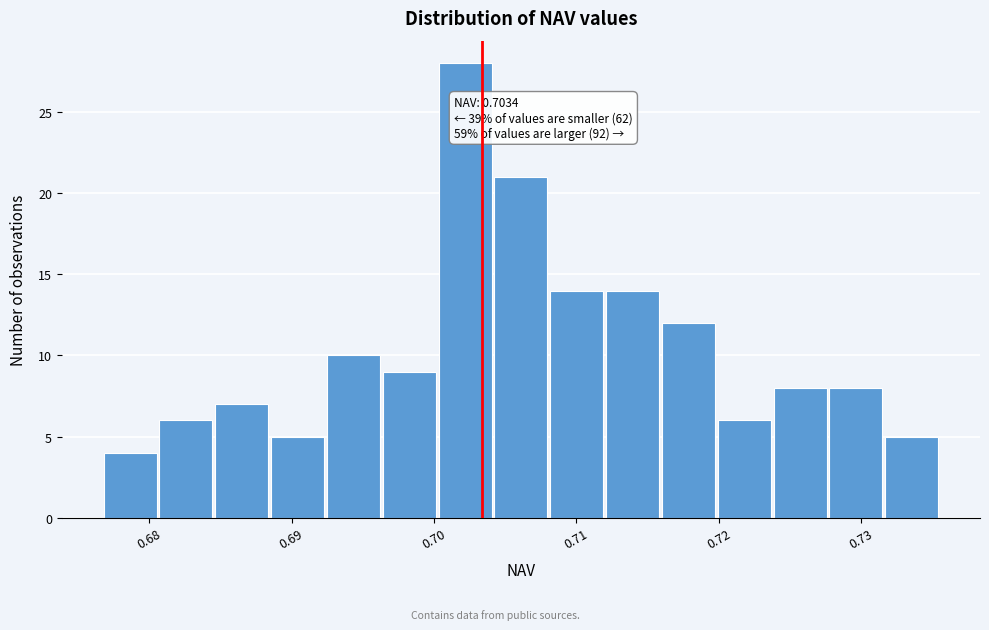

Read against the x-axis, roughly where is the centre of the tallest bar?

0.702